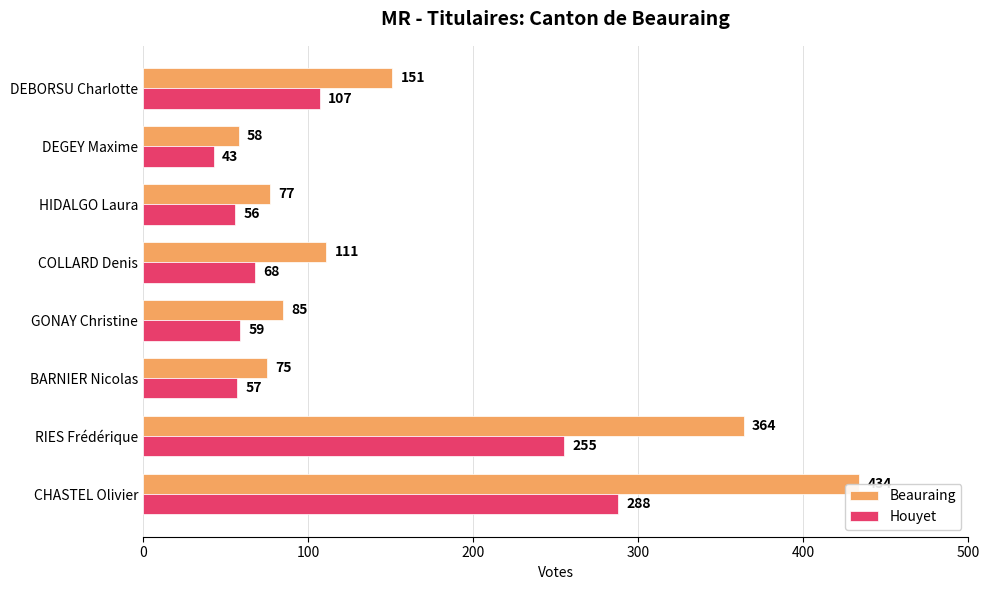

What is the difference between the highest and lowest values at COLLARD Denis?

43